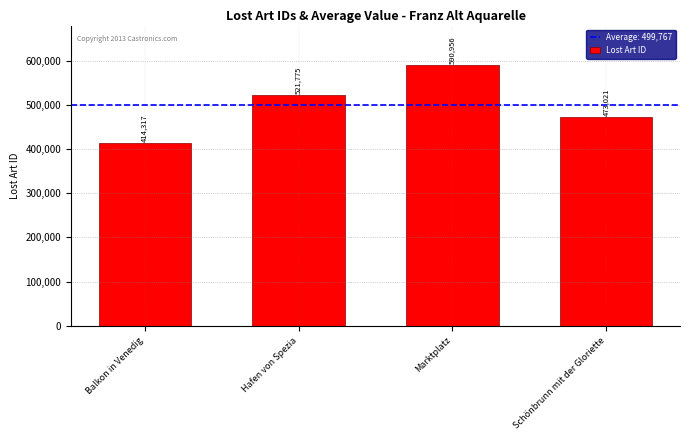

Rank the categories by value from lowest to highest.

Balkon in Venedig, Schönbrunn mit der Gloriette, Hafen von Spezia, Marktplatz